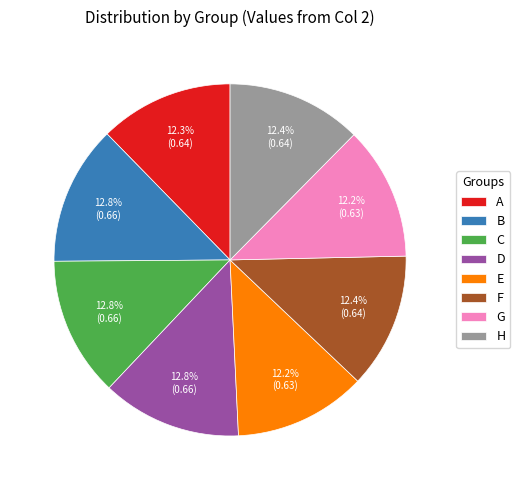

Count the number of slices in the pie.

8